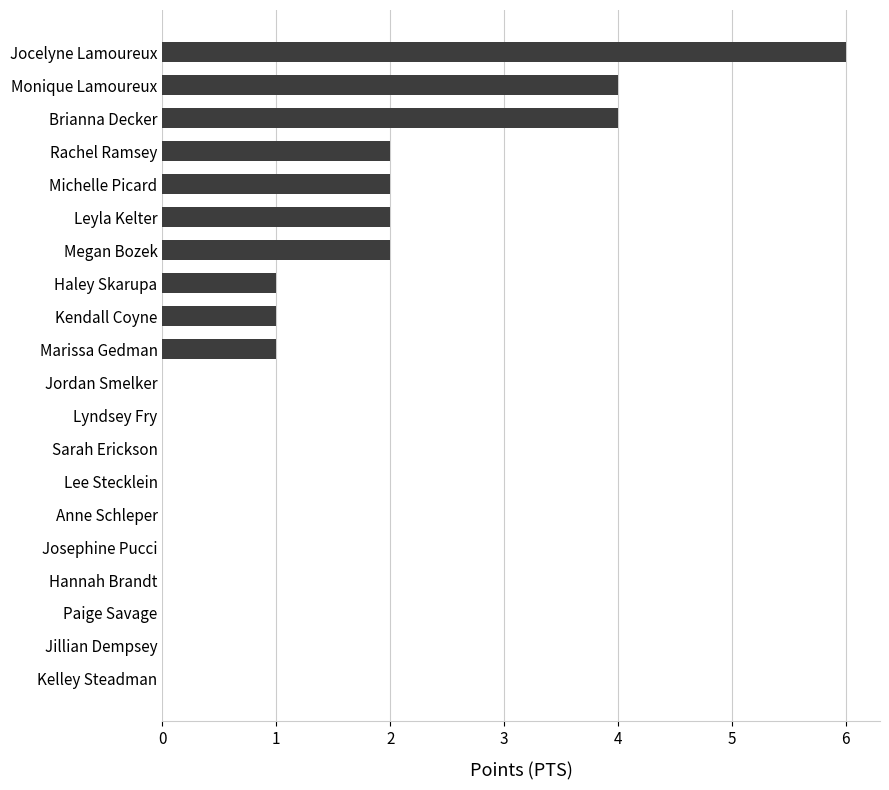

Which has a higher value, Jordan Smelker or Michelle Picard?

Michelle Picard